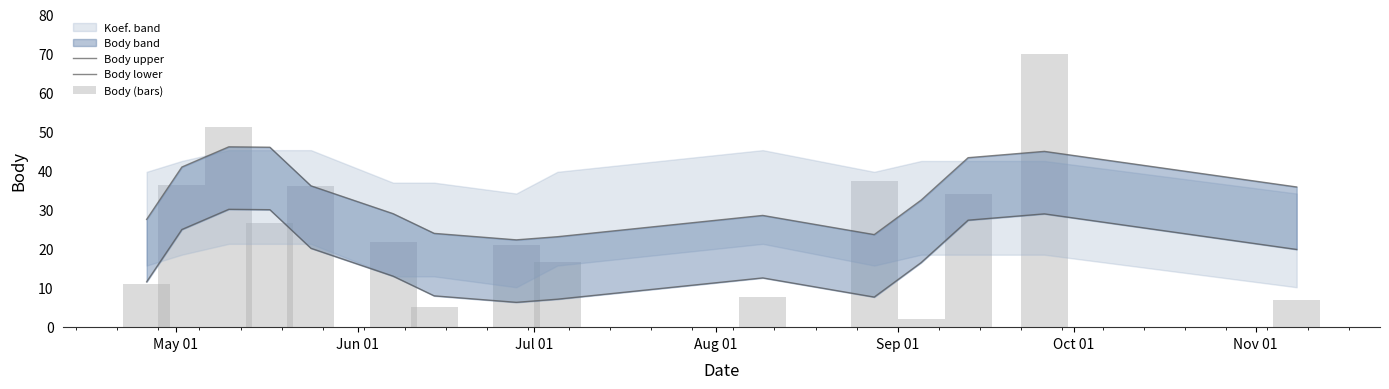

Reading left to right, transcribe all the data shown in this chart.

Body upper: 27.6	41.0	46.2	46.1	36.2	29.1	24.0	22.4	23.2	28.6	23.7	32.5	43.4	45.0	35.9
Body lower: 11.6	25.0	30.2	30.1	20.2	13.1	8.0	6.4	7.2	12.6	7.7	16.5	27.4	29.0	19.9
Body (bars): 11.2	36.5	51.3	26.7	36.2	21.7	5.3	21.1	16.7	7.7	37.4	2.0	34.2	70.0	6.8